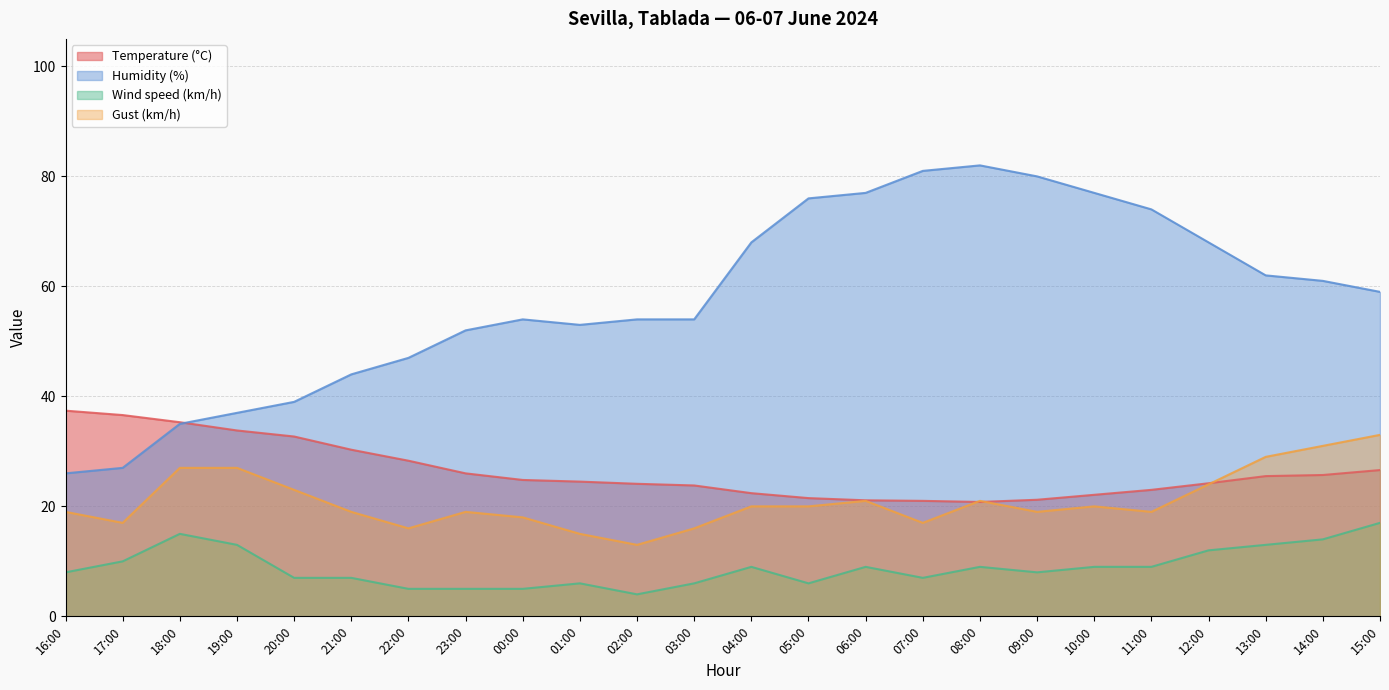

How many values in the Temperature (°C) series exceed 24?

15